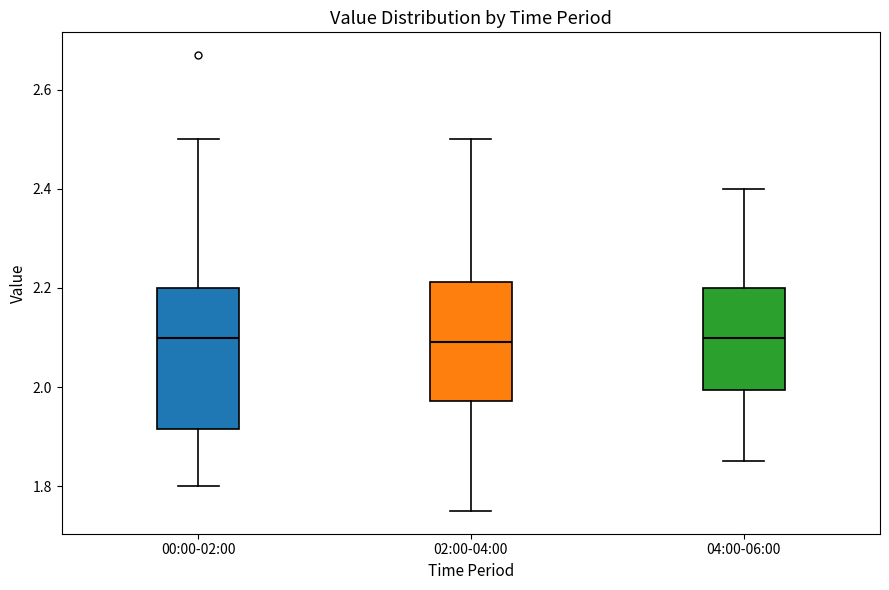

Reading left to right, transcribe this box plot: for each box, give where its median line is, the range the box spans, and where its two whiskers end, as read against the y-axis. The values are not printed on the chart, so give them approximately, as read against the axis.

00:00-02:00: median 2.10, box 1.92 to 2.20, whiskers 1.80 to 2.50
02:00-04:00: median 2.10, box 1.98 to 2.22, whiskers 1.76 to 2.50
04:00-06:00: median 2.10, box 2.00 to 2.20, whiskers 1.86 to 2.40